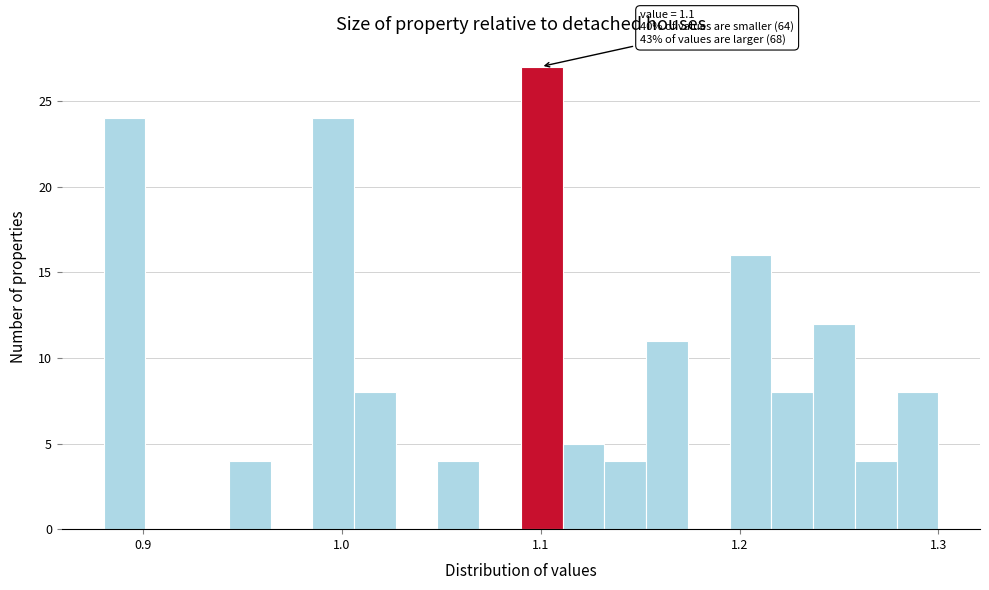

Around what value on the x-axis is the tallest bar? Give the approximate position of its centre, as read against the axis.

1.10